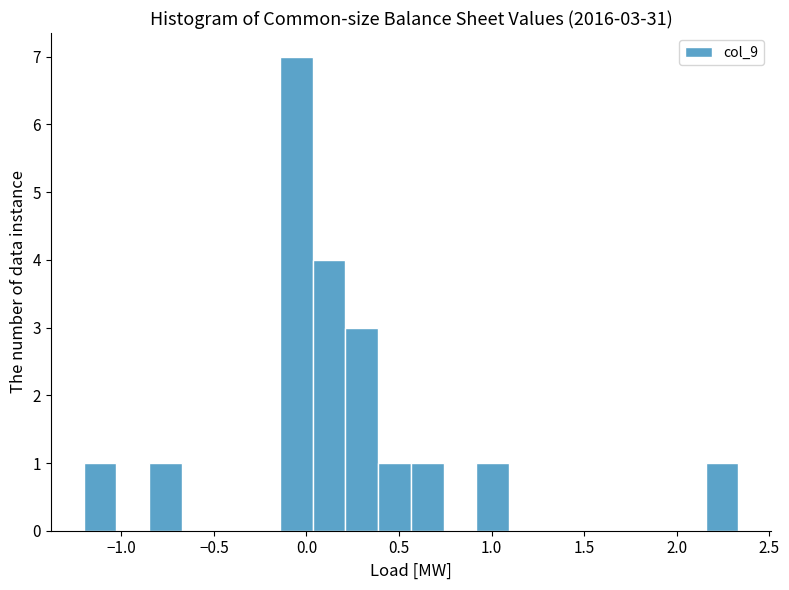

Read against the x-axis, roughly where is the centre of the tallest bar?

-0.05